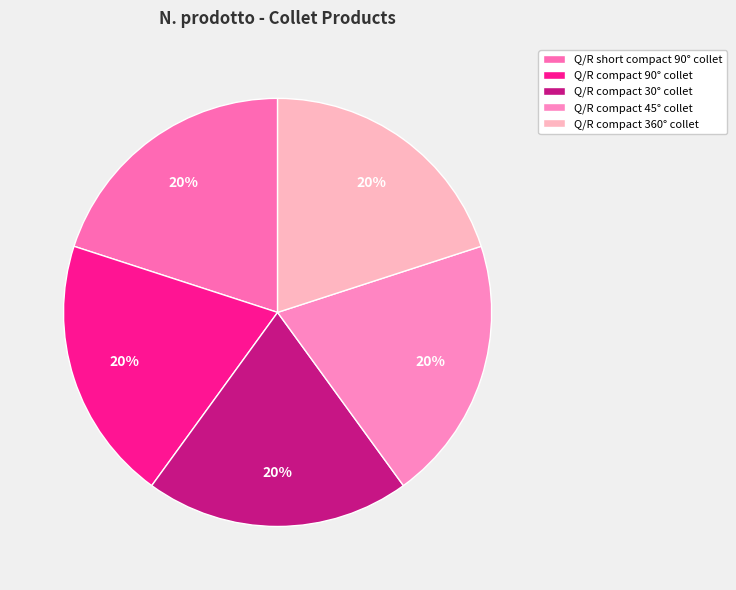

The Q/R compact 360° collet slice represents 8% of the pie. True or false?

False